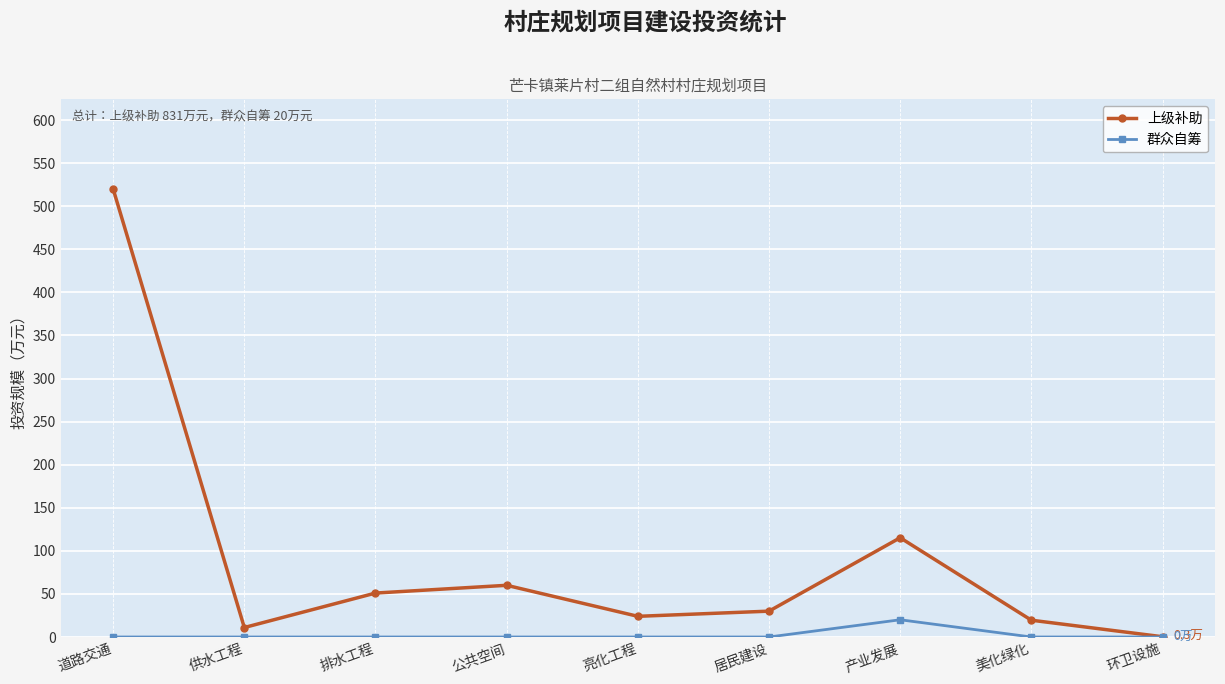

Reading right to left, what are all the values shown in this chart?

上级补助: 环卫设施=0.3	美化绿化=19.5	产业发展=115.2	居民建设=30.0	亮化工程=24.0	公共空间=60.0	排水工程=51.0	供水工程=11.0	道路交通=520.0
群众自筹: 环卫设施=0.0	美化绿化=0.0	产业发展=20.0	居民建设=0.0	亮化工程=0.0	公共空间=0.0	排水工程=0.0	供水工程=0.0	道路交通=0.0